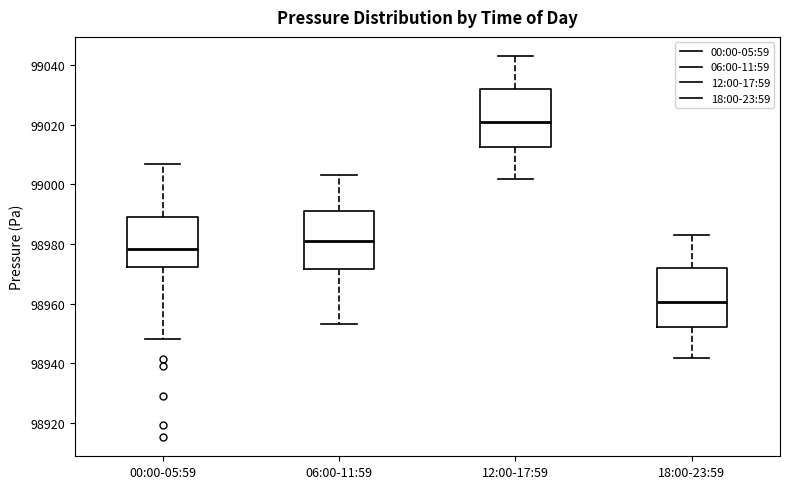

Reading left to right, read every box against the y-axis: the position of its median line, the range the box covers, and the ends of its whiskers. The values are not printed on the chart, so give them approximately, as read against the axis.

00:00-05:59: median 98978, box 98972 to 98990, whiskers 98948 to 99006
06:00-11:59: median 98982, box 98972 to 98990, whiskers 98954 to 99004
12:00-17:59: median 99020, box 99012 to 99032, whiskers 99002 to 99044
18:00-23:59: median 98960, box 98952 to 98972, whiskers 98942 to 98984